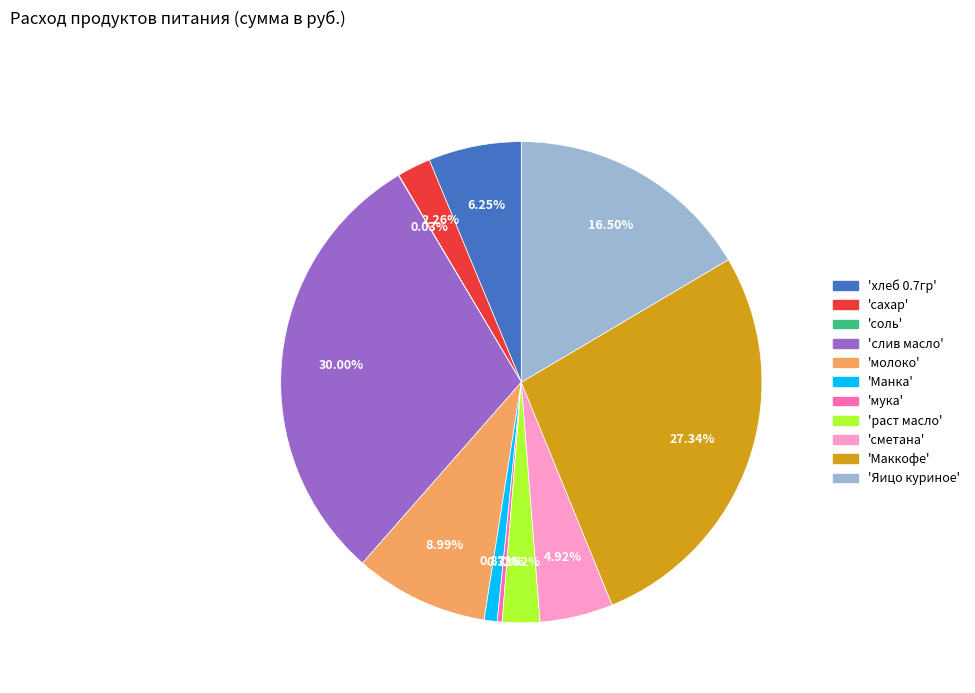

Is there any slice that represents more than half of the pie?

No